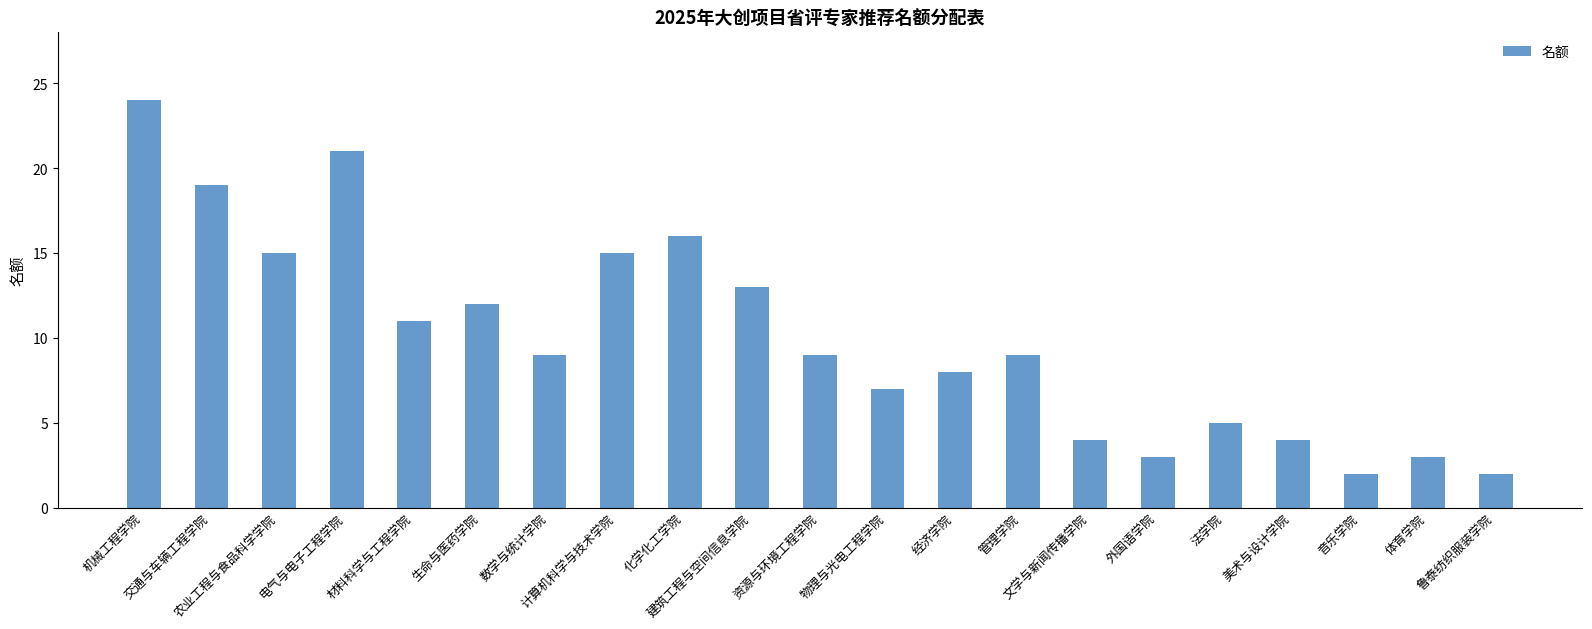

What is the approximate value at 体育学院?

3